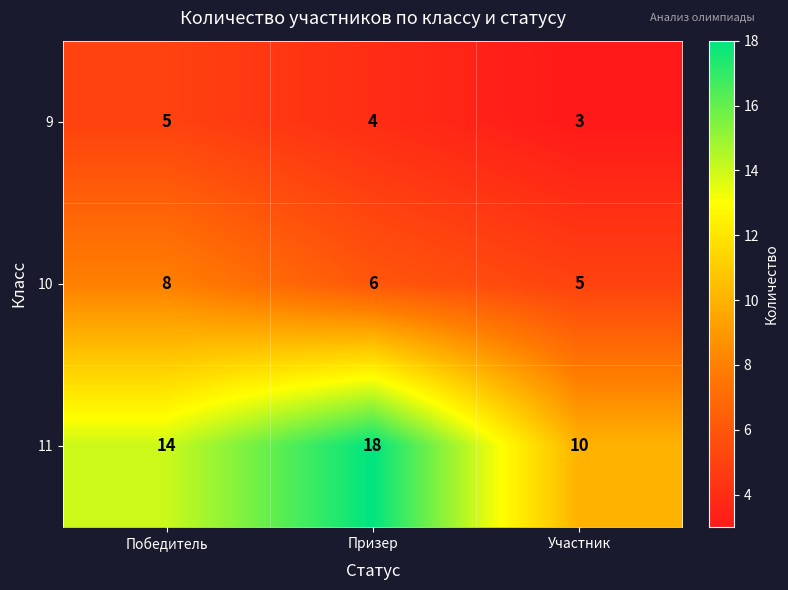

At Участник, list the series in order from smallest to largest.

9, 10, 11